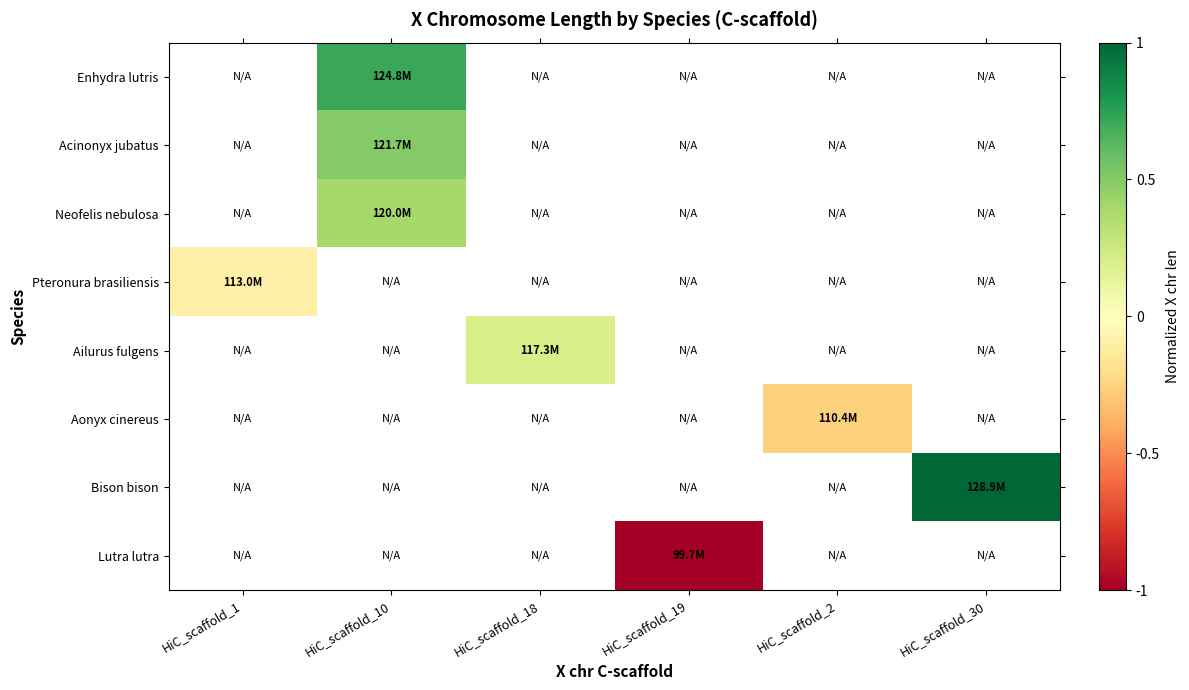

The Ailurus fulgens series shows 0.2 at HiC_scaffold_18. True or false?

True